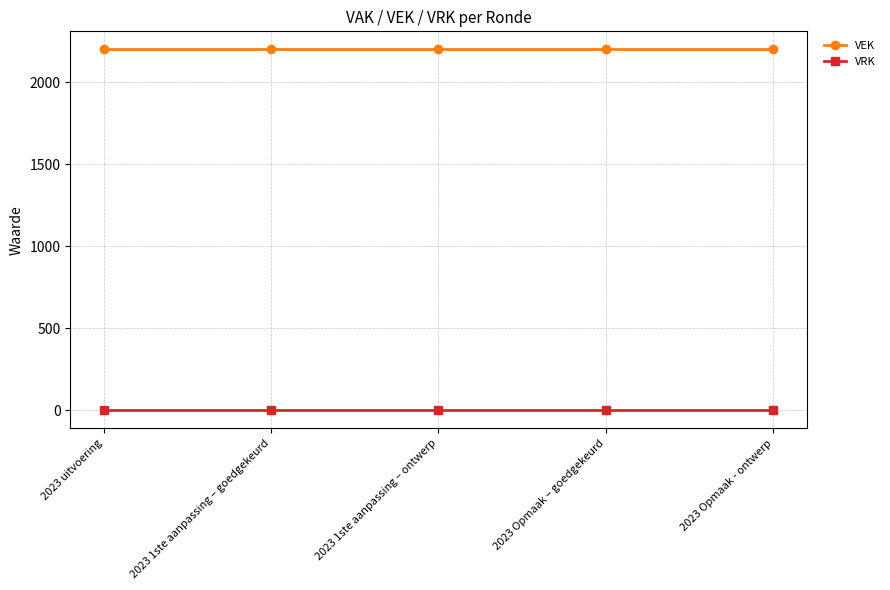

List the series in order of their overall mean, highest first.

VEK, VRK